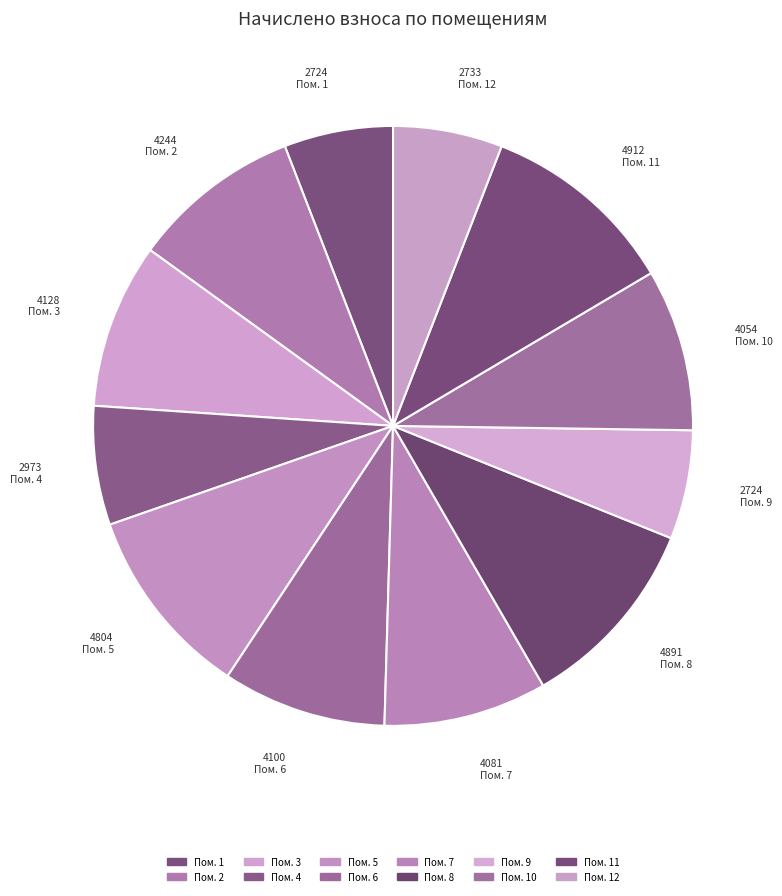

How many segments does this pie chart have?

12